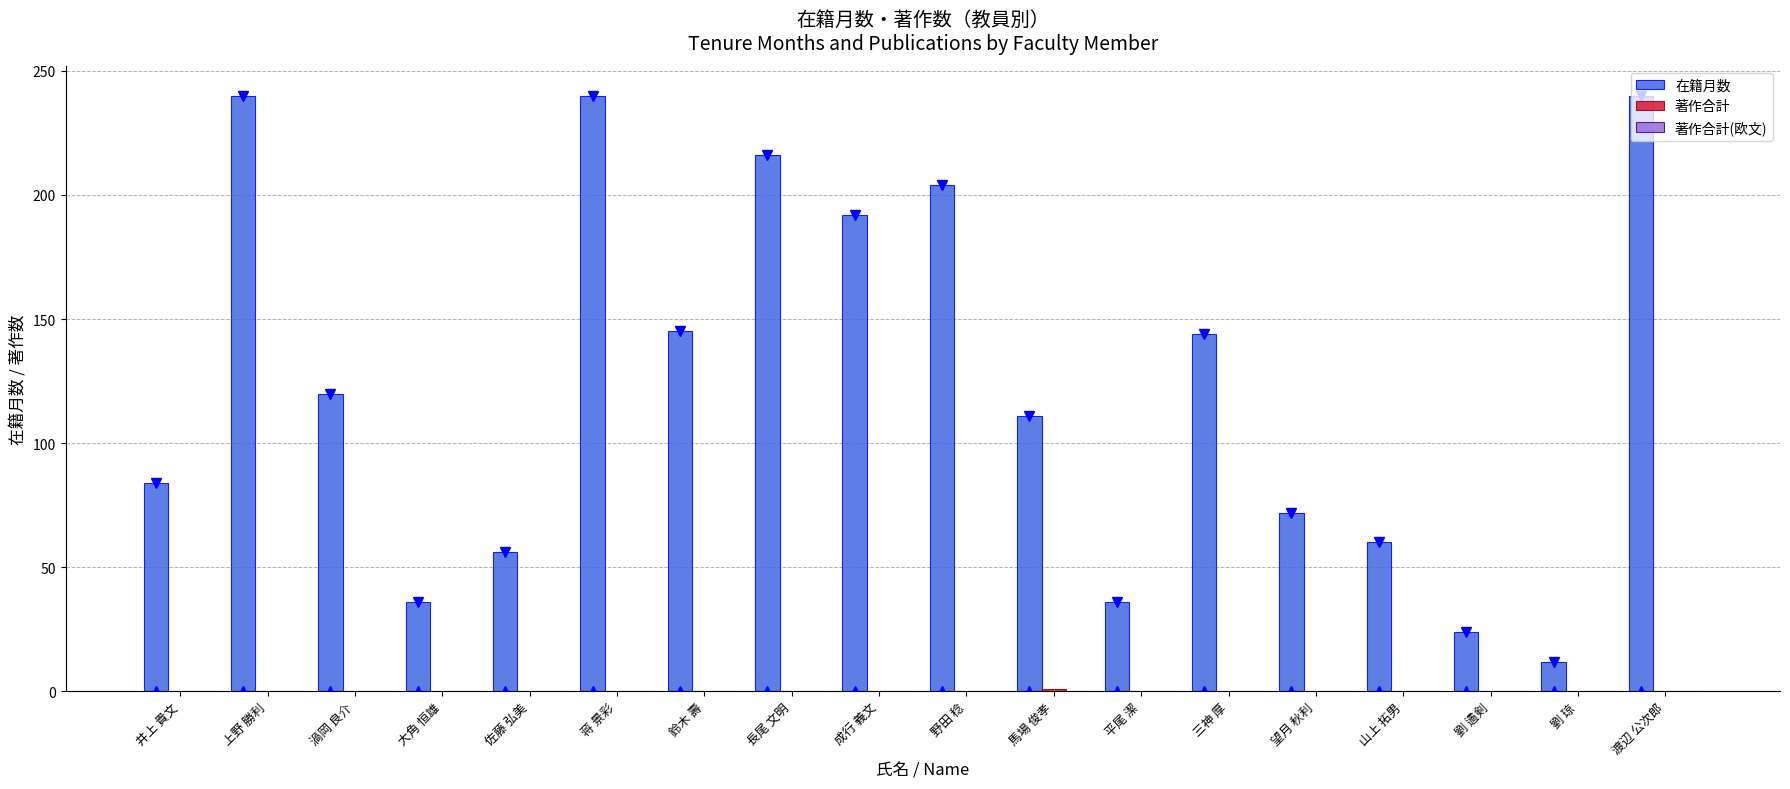

What is the sum of all 在籍月数 values?

2232